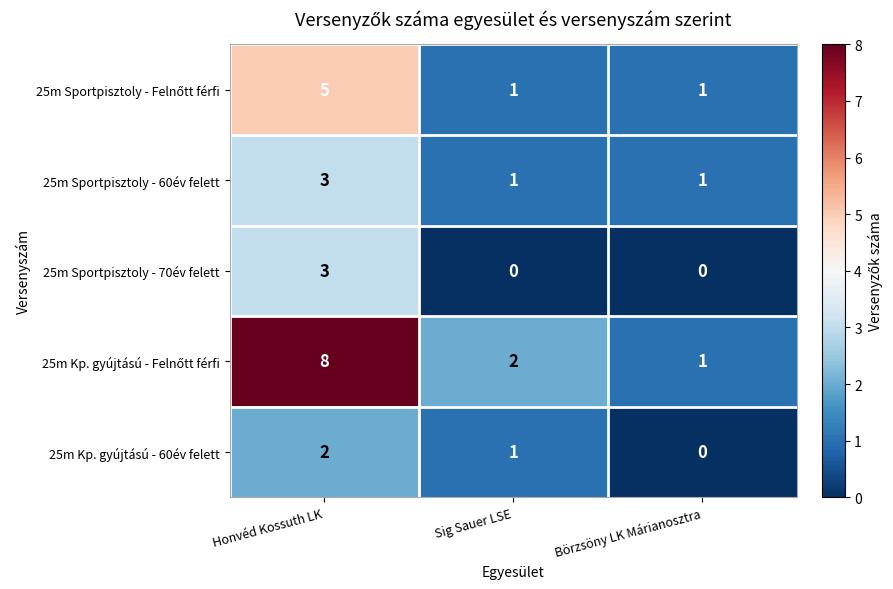

At which category does the chart reach its peak across all series?

Honvéd Kossuth LK